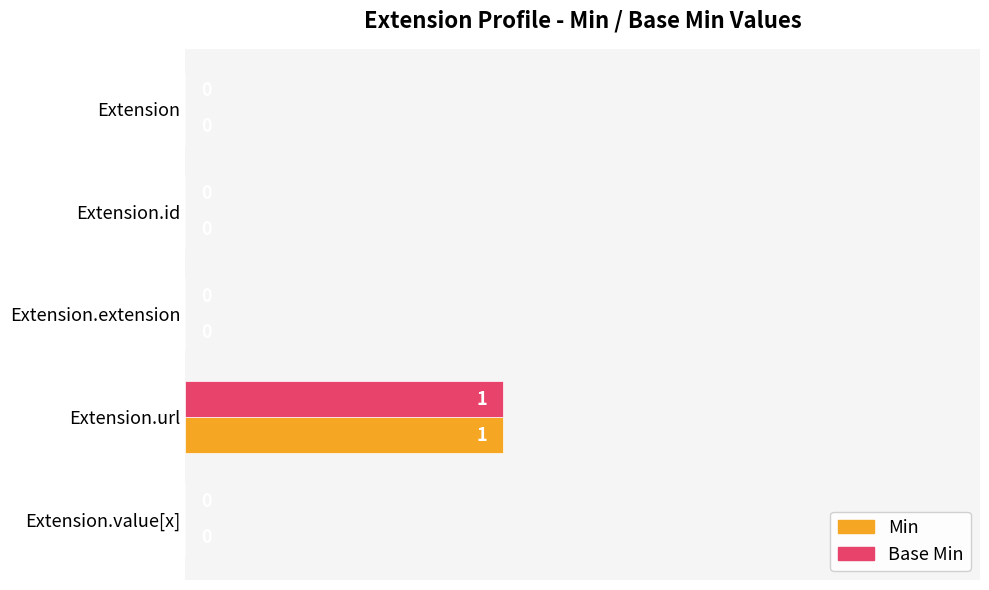

At which category is the sum across all series the highest?

Extension.url